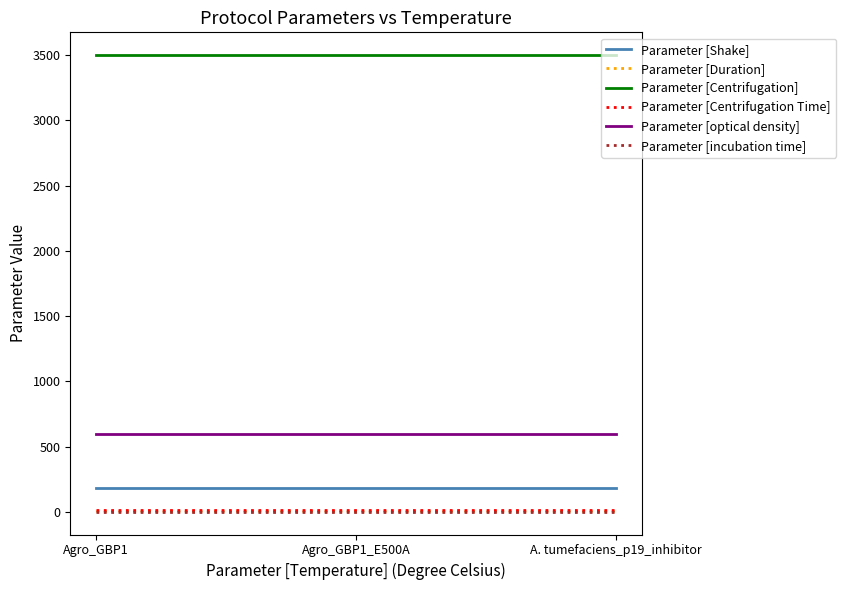

Reading right to left, extract all data points from this chart.

Parameter [Shake]: A. tumefaciens_p19_inhibitor=180	Agro_GBP1_E500A=180	Agro_GBP1=180
Parameter [Duration]: A. tumefaciens_p19_inhibitor=3	Agro_GBP1_E500A=3	Agro_GBP1=3
Parameter [Centrifugation]: A. tumefaciens_p19_inhibitor=3500	Agro_GBP1_E500A=3500	Agro_GBP1=3500
Parameter [Centrifugation Time]: A. tumefaciens_p19_inhibitor=15	Agro_GBP1_E500A=15	Agro_GBP1=15
Parameter [optical density]: A. tumefaciens_p19_inhibitor=600	Agro_GBP1_E500A=600	Agro_GBP1=600
Parameter [incubation time]: A. tumefaciens_p19_inhibitor=1	Agro_GBP1_E500A=1	Agro_GBP1=1